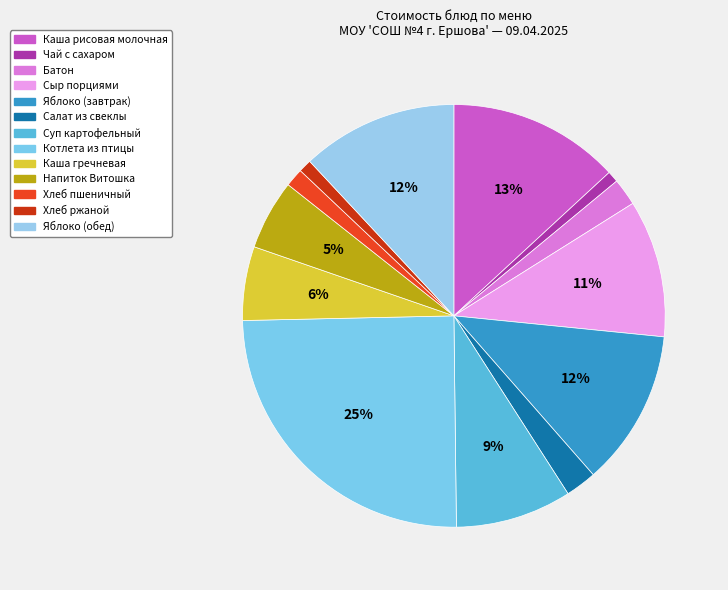

How many slices are in this pie chart?

13